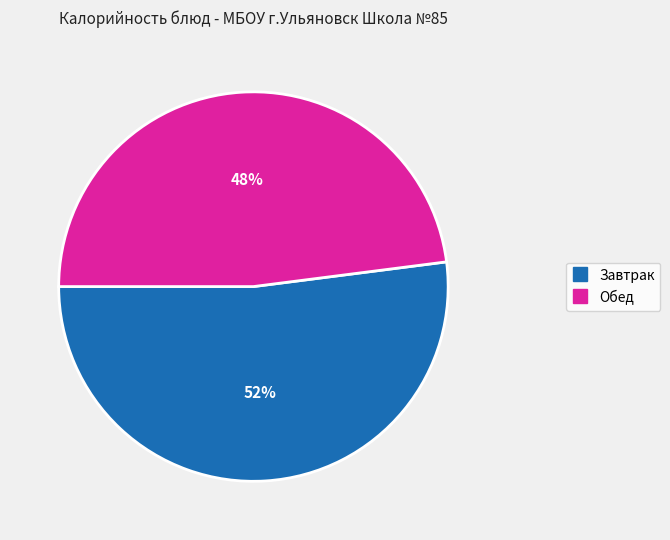

Count the number of slices in the pie.

2